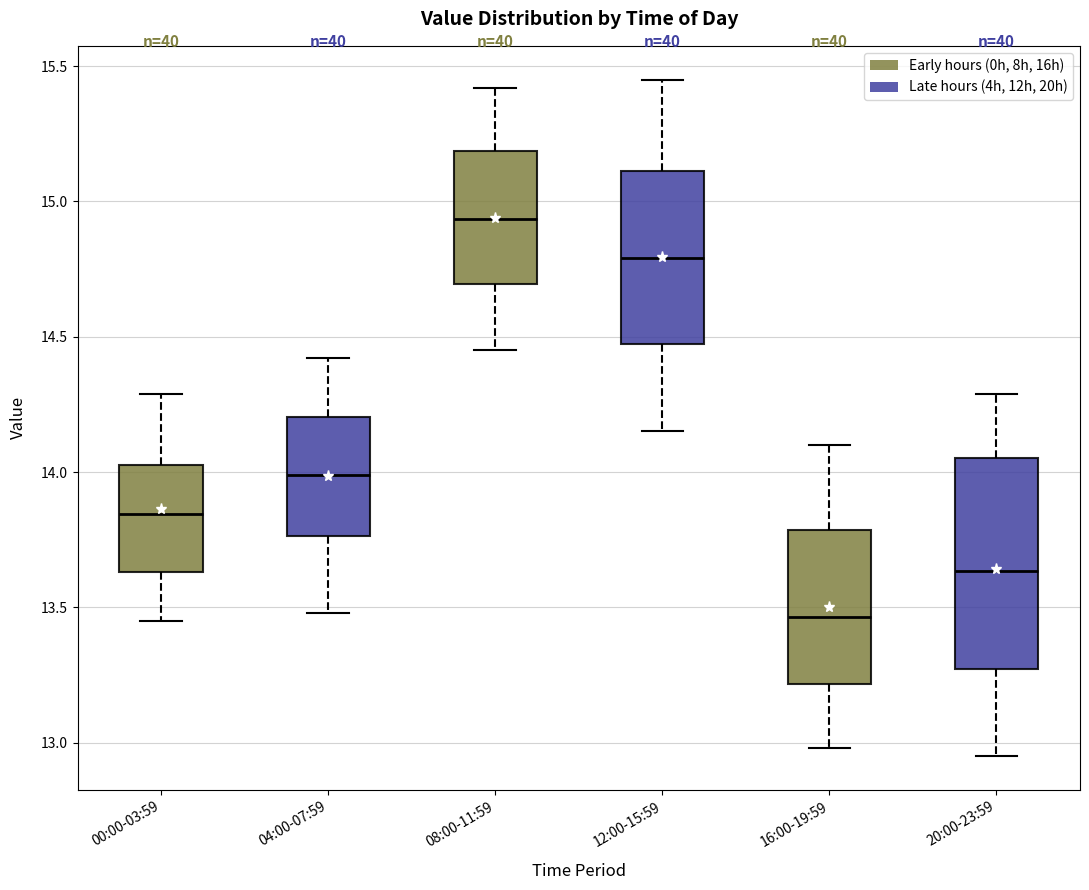

Which box has the lowest median line?

16:00-19:59